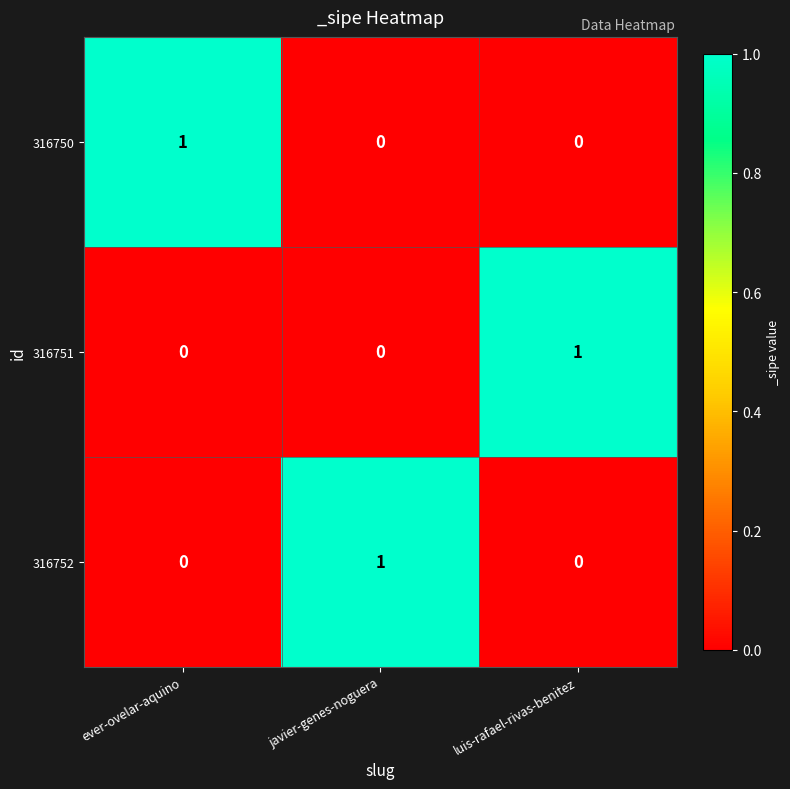

Is the value of 316752 at luis-rafael-rivas-benitez greater than the value of 316750 at ever-ovelar-aquino?

No